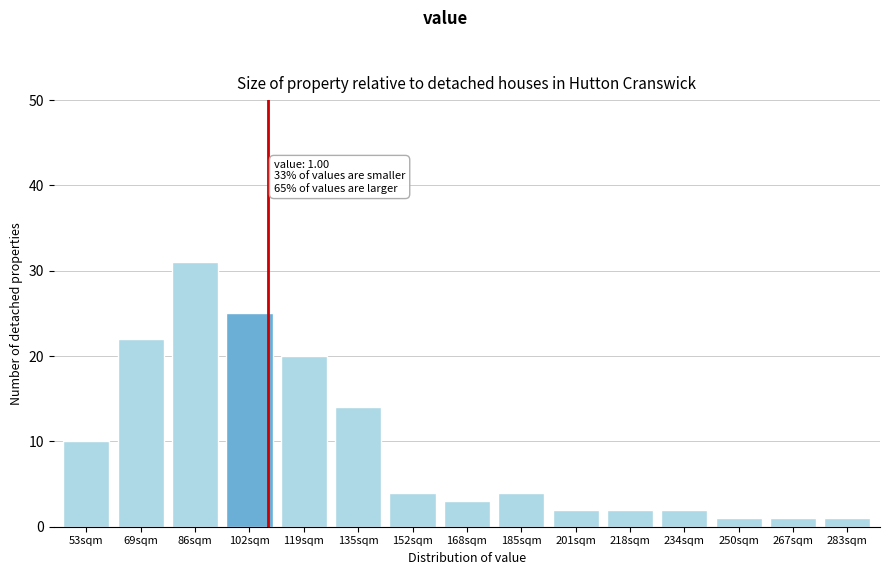

Reading left to right, extract all data points from this chart.

53sqm=10	69sqm=22	86sqm=31	102sqm=25	119sqm=20	135sqm=14	152sqm=4	168sqm=3	185sqm=4	201sqm=2	218sqm=2	234sqm=2	250sqm=1	267sqm=1	283sqm=1